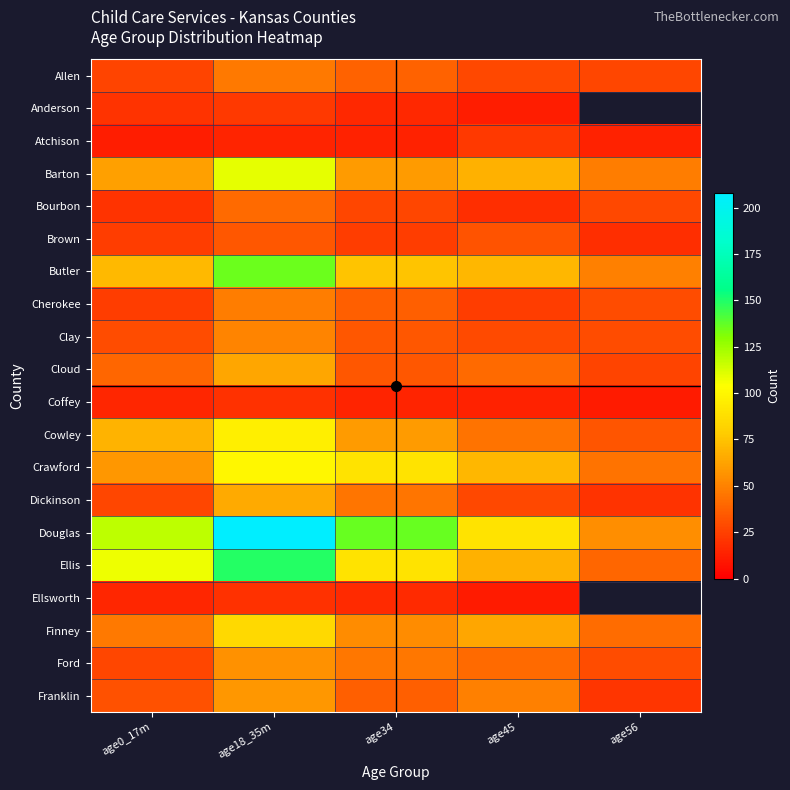

What is the difference between the maximum and minimum values in the Finney series?

43.0